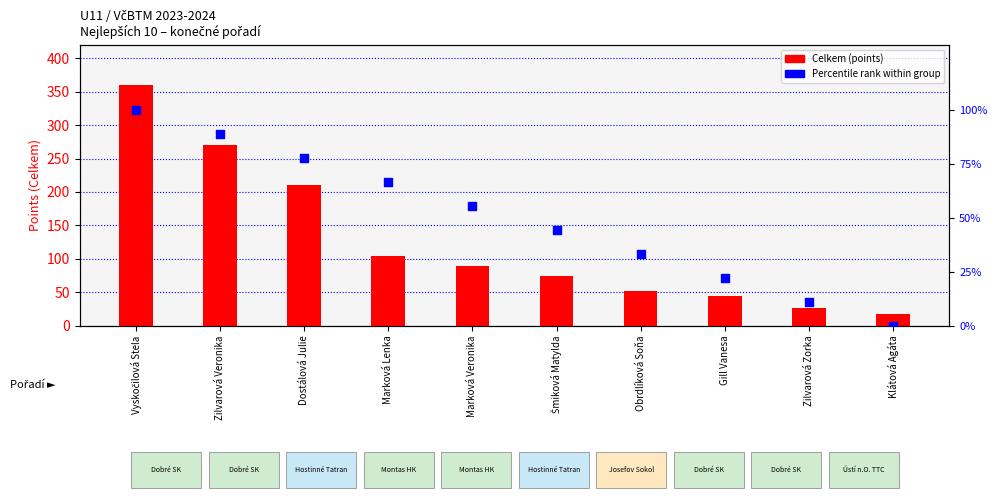

Which series reaches the minimum Y coordinate?

Percentile rank